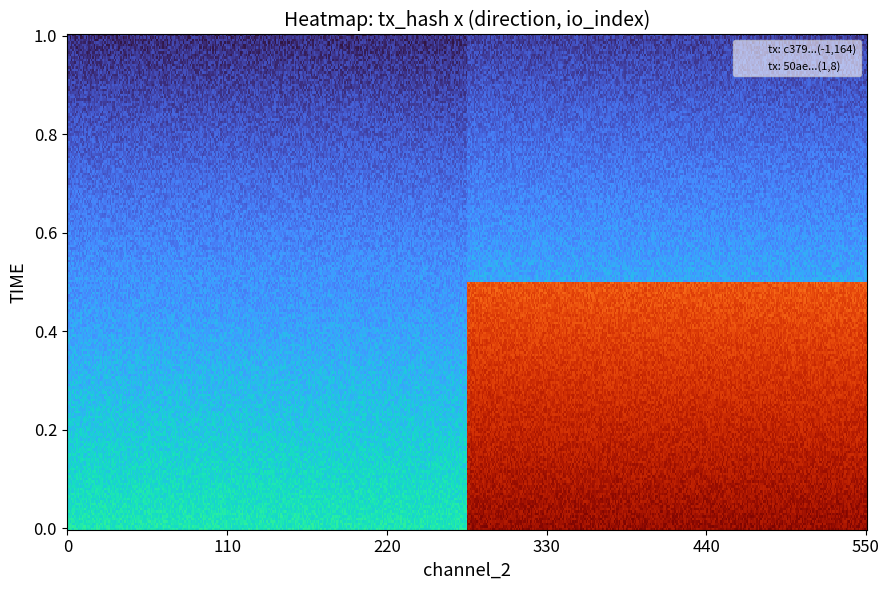

Reading right to left, extract all data points from this chart.

c379914cb68c0efd7e9a64cd72ea17d4da98309: 164	-1
50aed9f108b8df68b88b9d71c0abcadef410067: 8	1